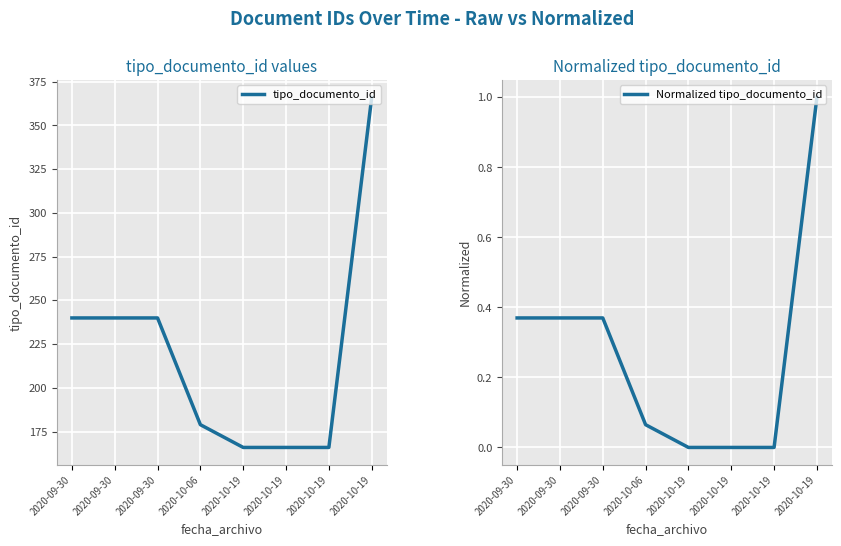

Between 2020-10-19 and 2020-10-19, which series saw the biggest shift?

tipo_documento_id